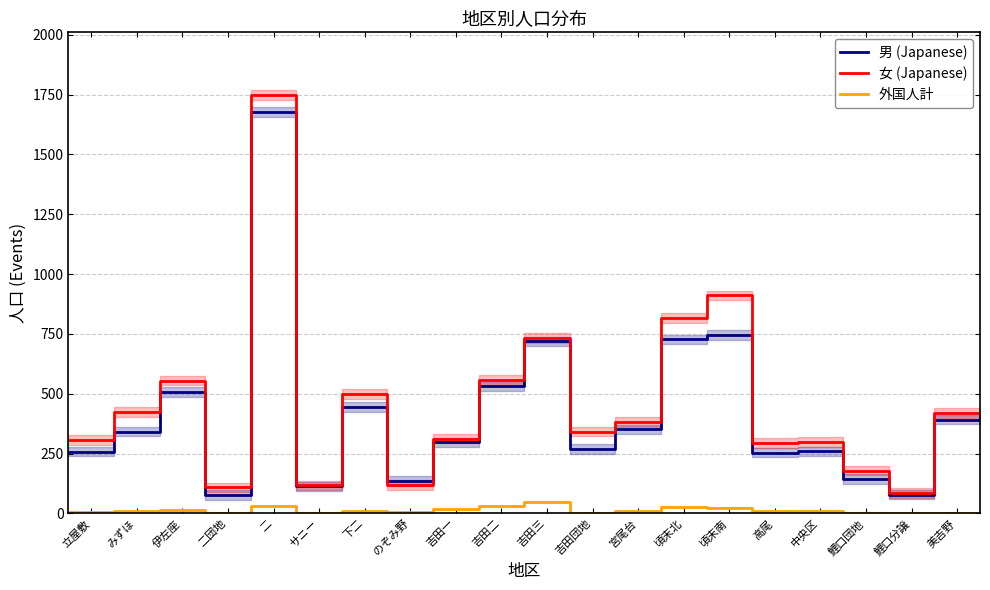

True or false: 男 (Japanese) and 外国人計 cross at least once.

False